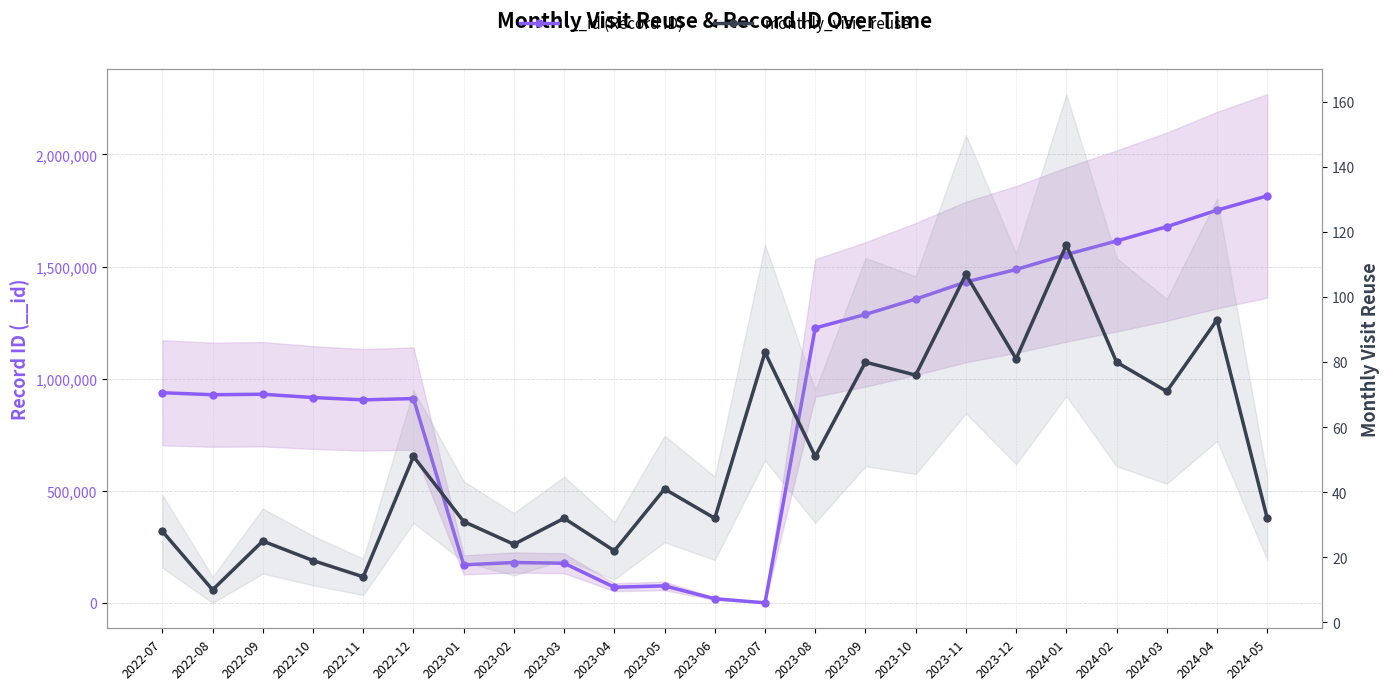

What position from the left is 2023-01?

7